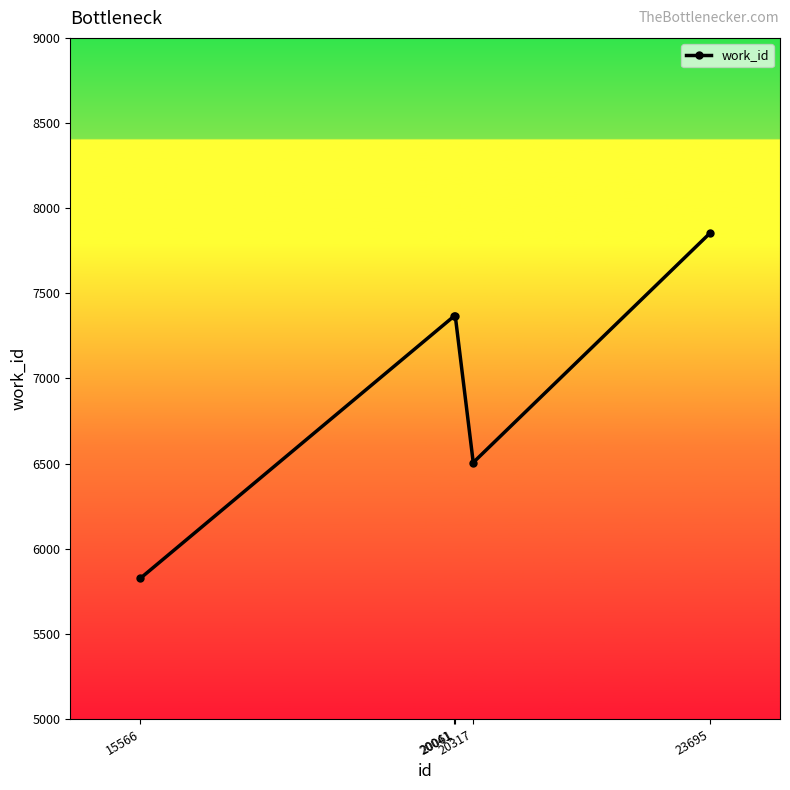

Is it true that the value at 20041 is 3134?

False